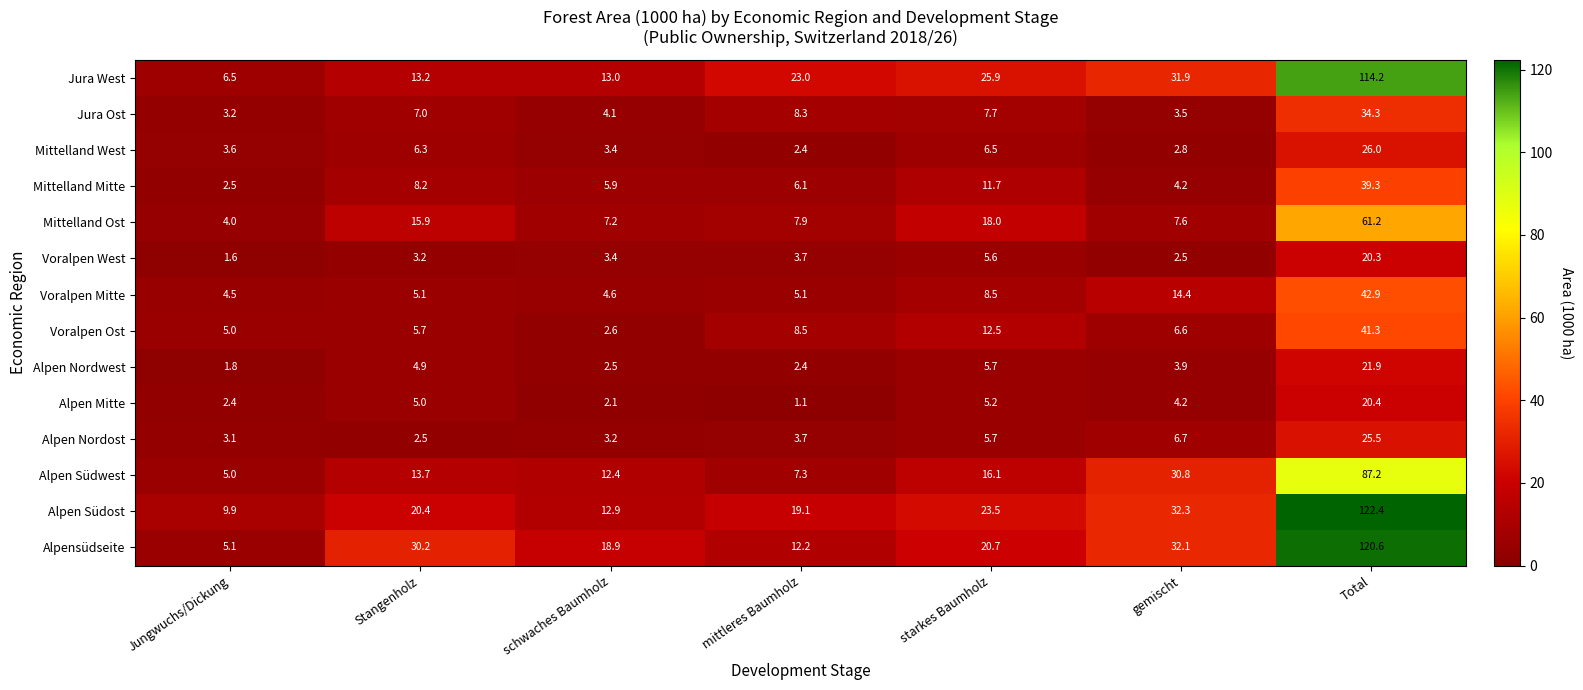

The value of Voralpen Mitte at Jungwuchs/Dickung is 2.2. True or false?

False